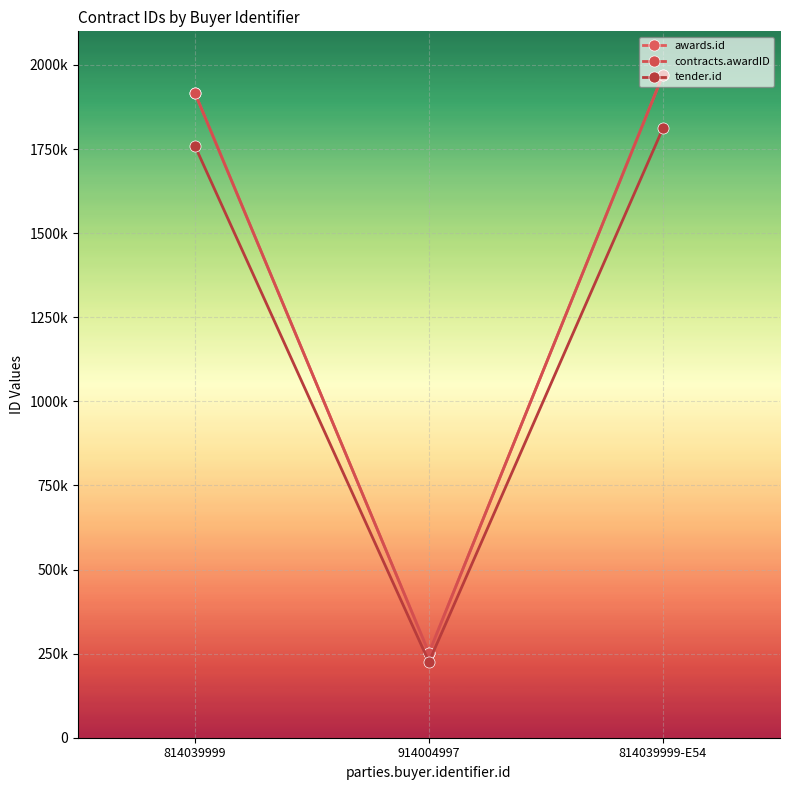

Which series has the largest range (max minus min)?

awards.id